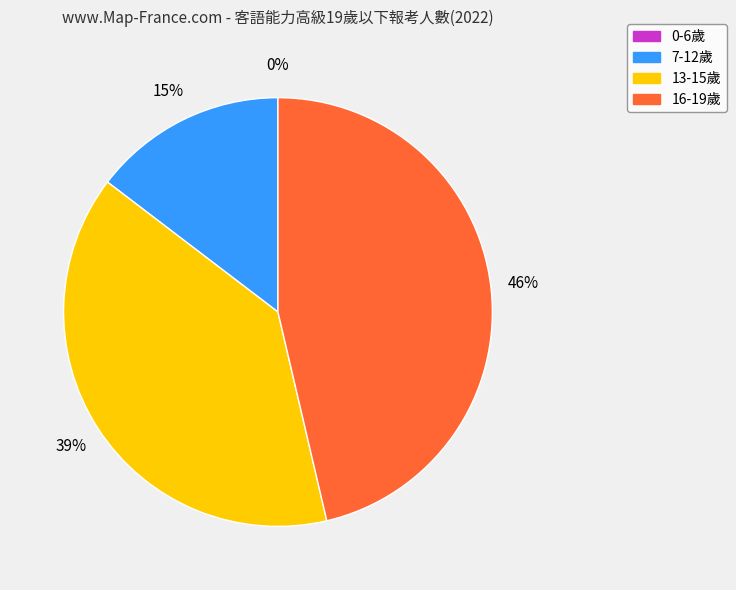

What percentage is the 7-12歲 slice, to the nearest percent?

15%